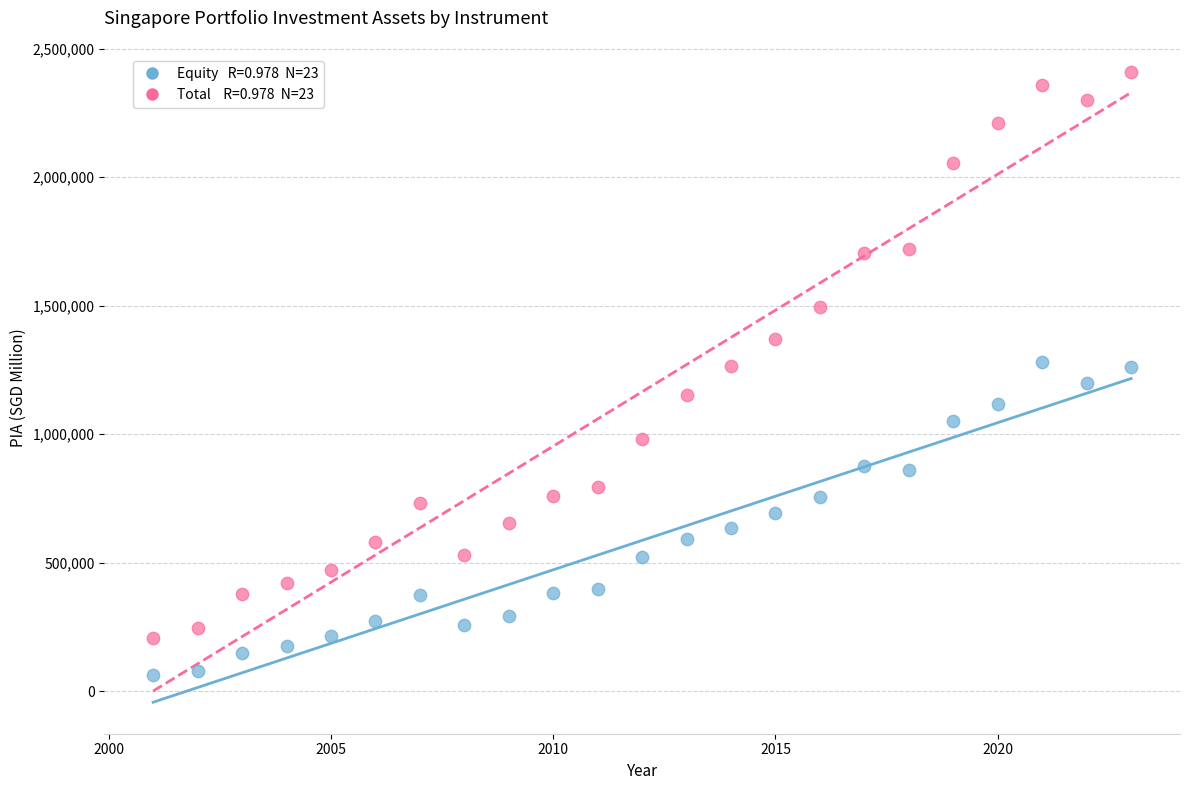

Across all data points, what is the range of Y values (max minus min)?

2346557.4